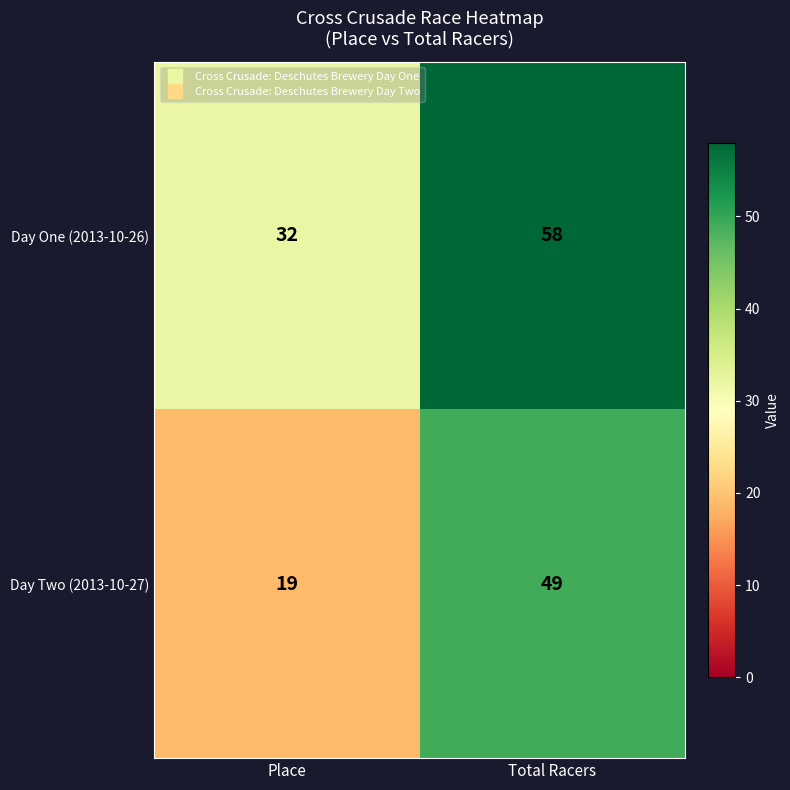

Reading left to right, list all the values displayed in this chart.

Day One (2013-10-26): Place=32	Total Racers=58
Day Two (2013-10-27): Place=19	Total Racers=49